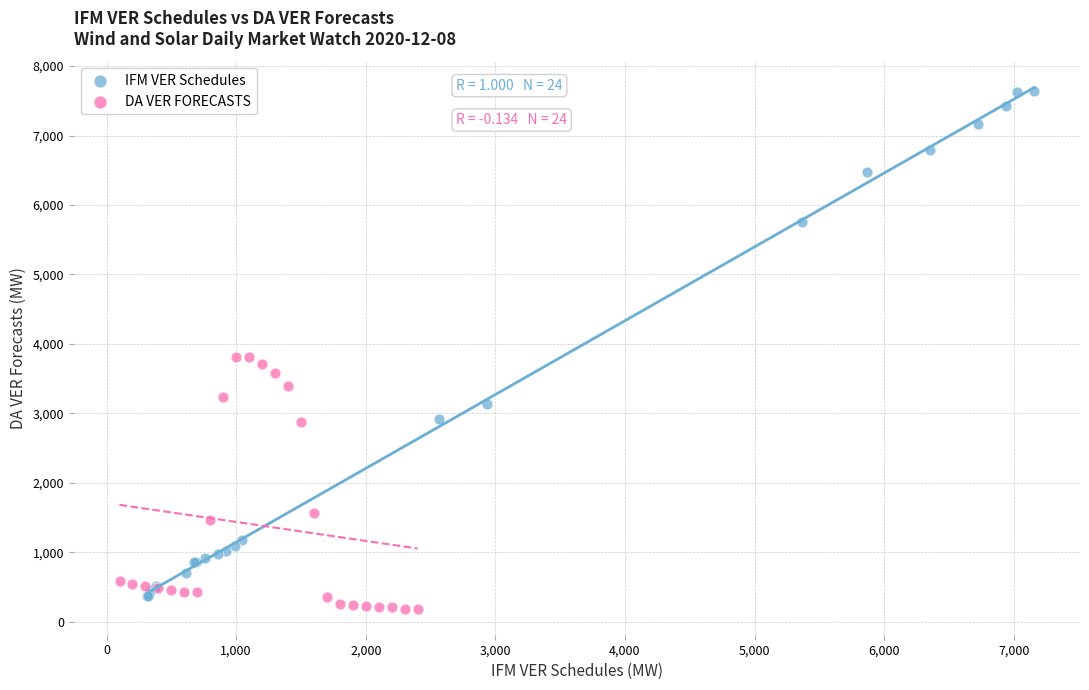

Which series contains the lowest Y value?

DA VER FORECASTS